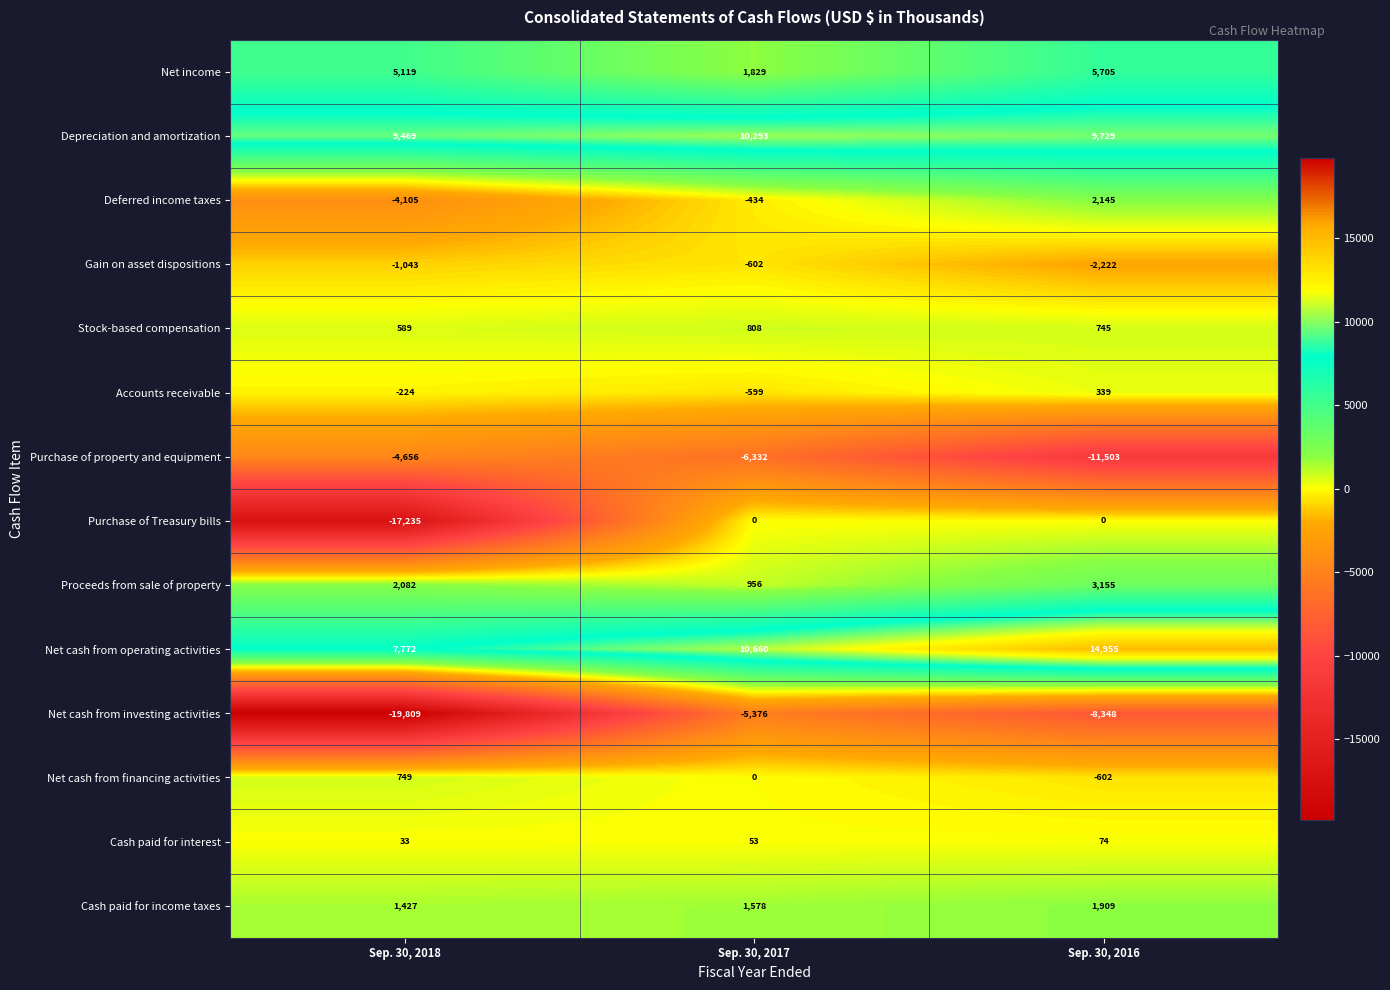

How many data points in Net cash from investing activities are above -8348?

1